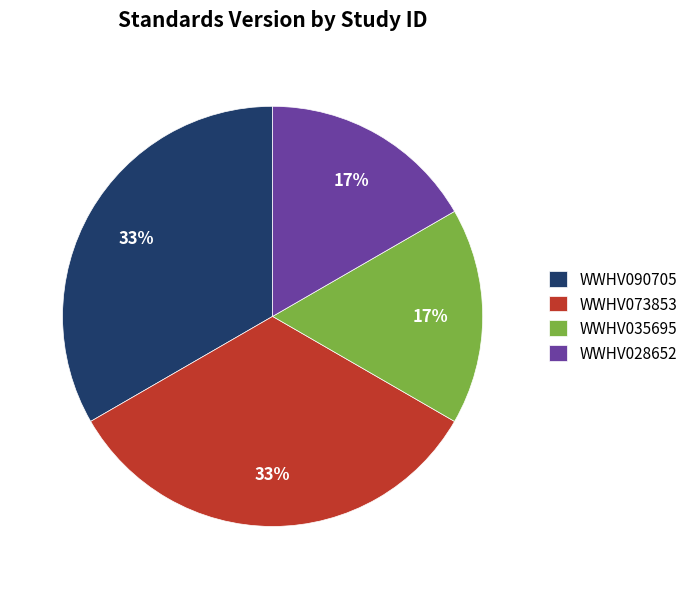

The WWHV073853 slice represents 33% of the pie. True or false?

True